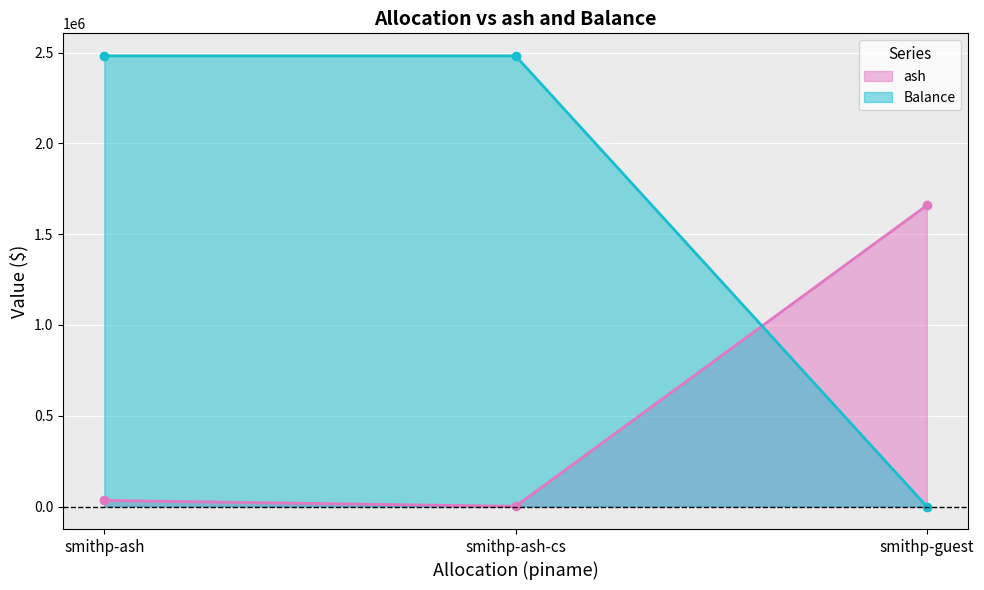

Is the value of ash at smithp-ash greater than the value of Balance at smithp-guest?

Yes